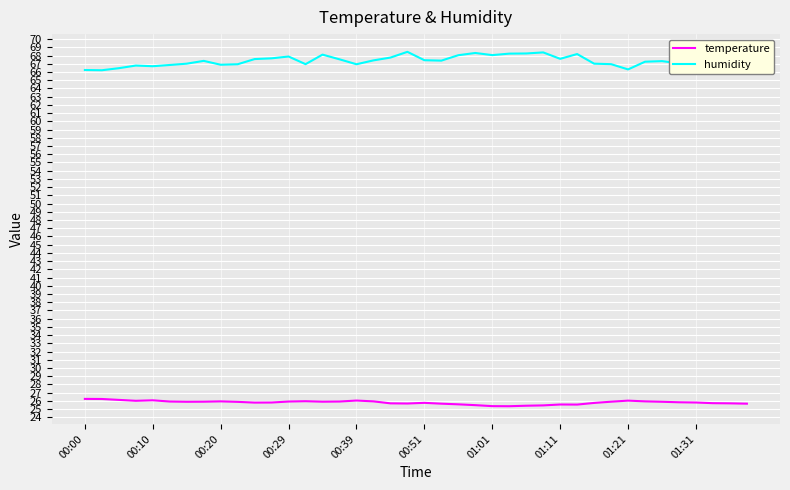

What is the greatest value displayed?

68.5